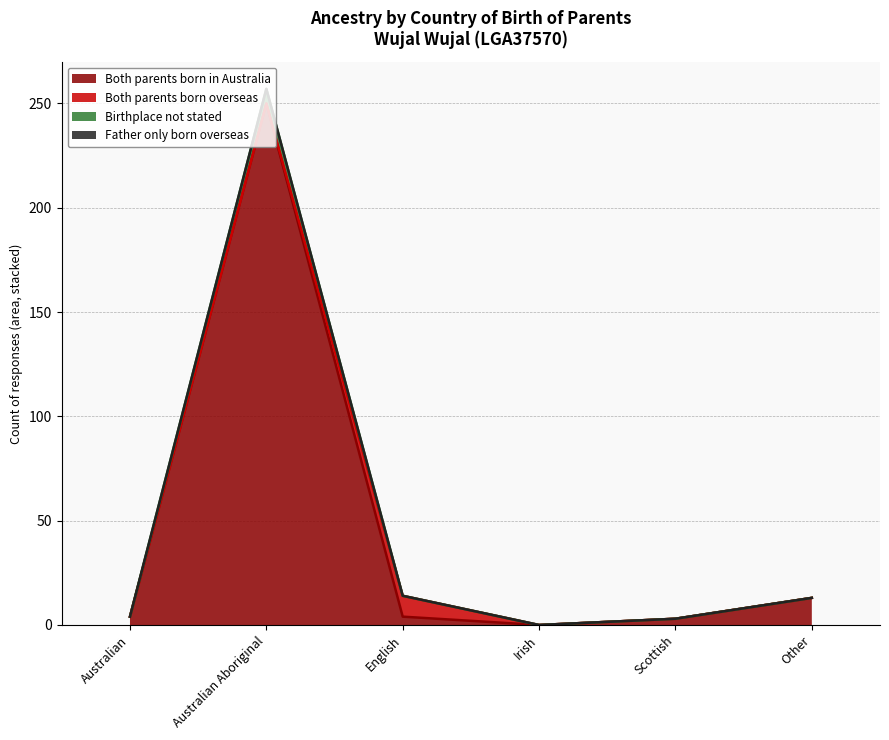

The value of Both parents born in Australia at Australian Aboriginal is 120. True or false?

False